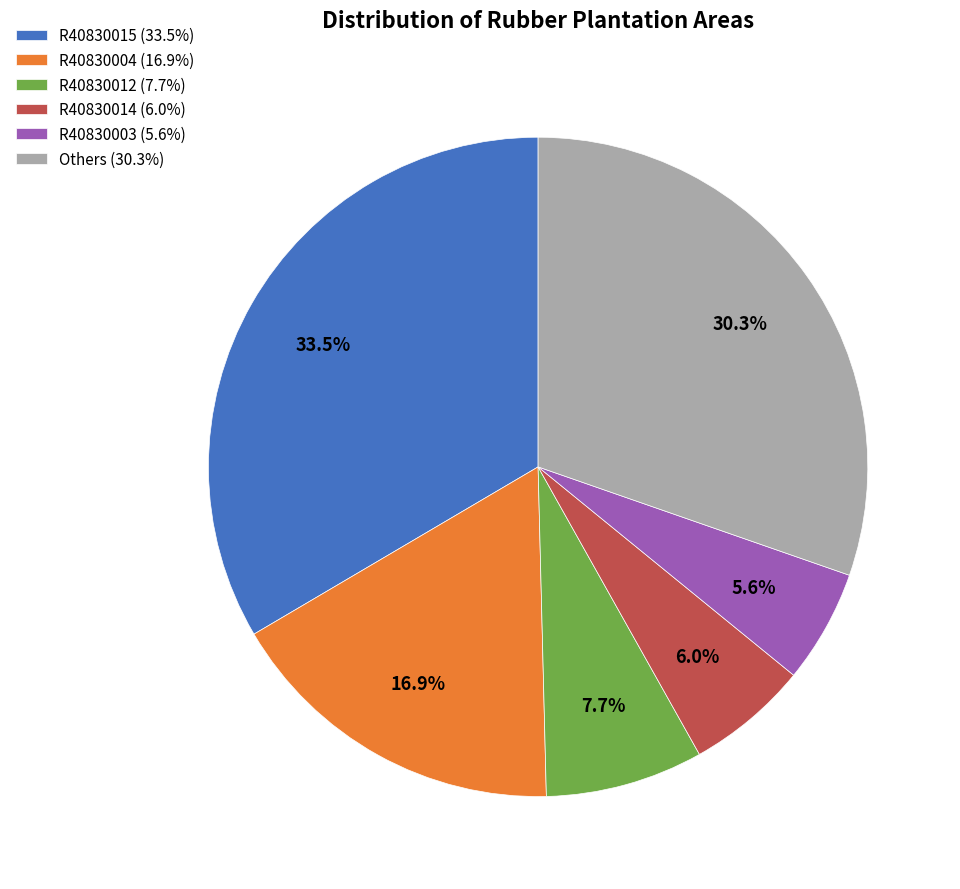

Which slice is the largest?

R40830015 (33.5%)